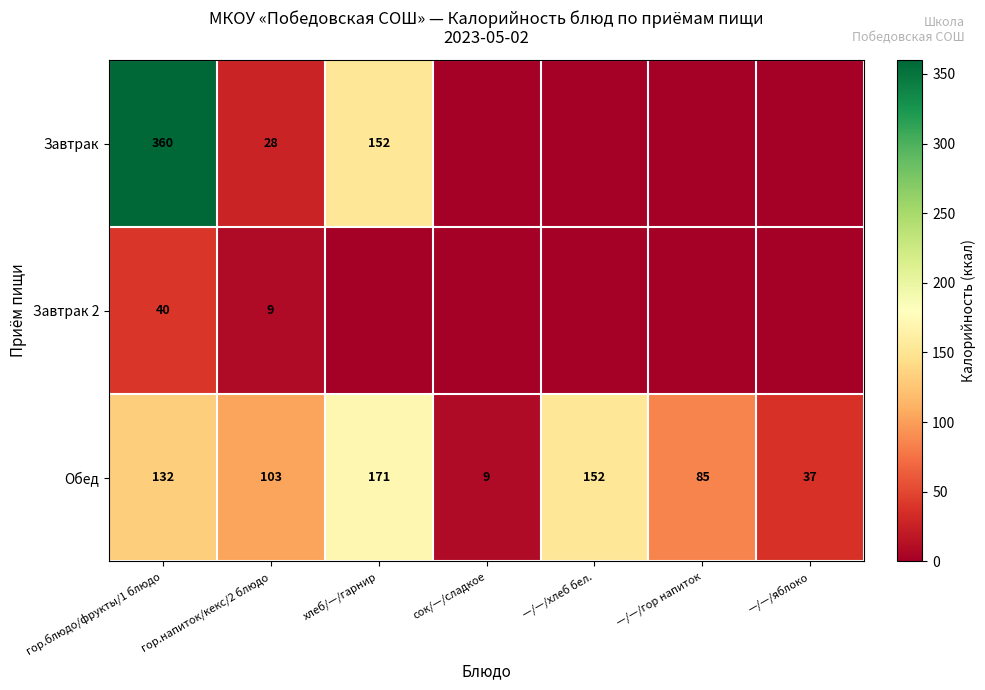

Count the Обед values in the range 37 to 152.

5